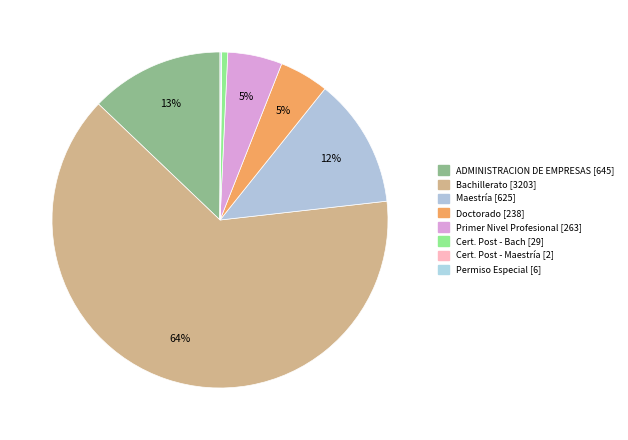

Rank the categories by value from lowest to highest.

Cert. Post - Maestría, Permiso Especial, Cert. Post - Bach, Doctorado, Primer Nivel Profesional, Maestría, ADMINISTRACION DE EMPRESAS, Bachillerato